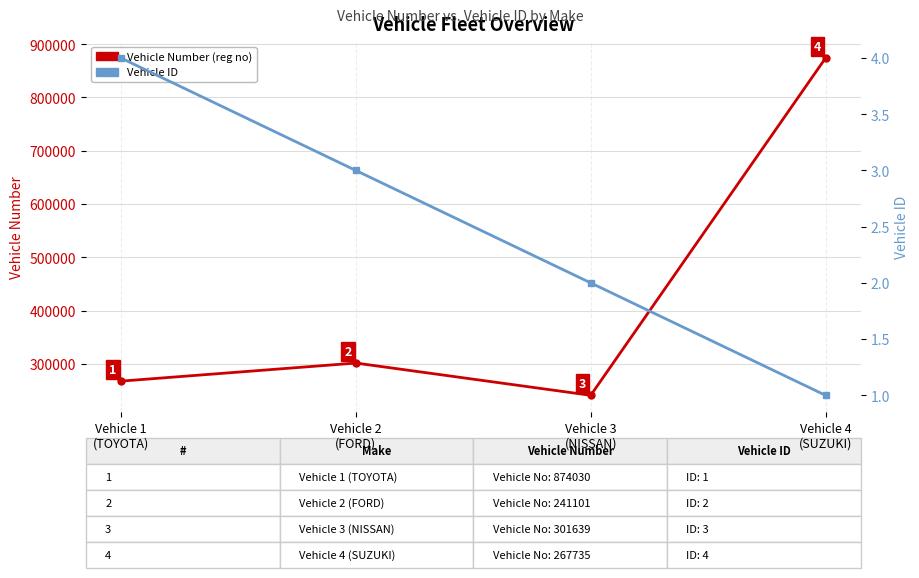

Reading left to right, transcribe all the data shown in this chart.

Vehicle Number: 267735	301639	241101	874030
Vehicle ID: 4	3	2	1